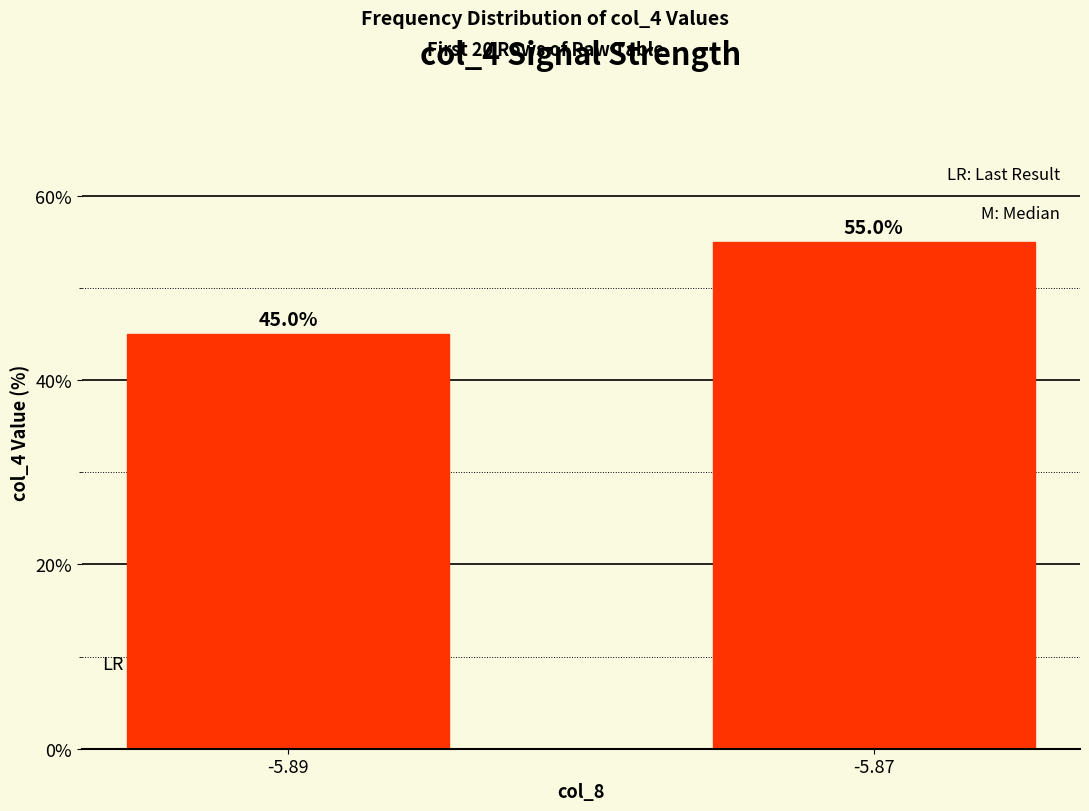

The value at -5.87 is 78.3. True or false?

False